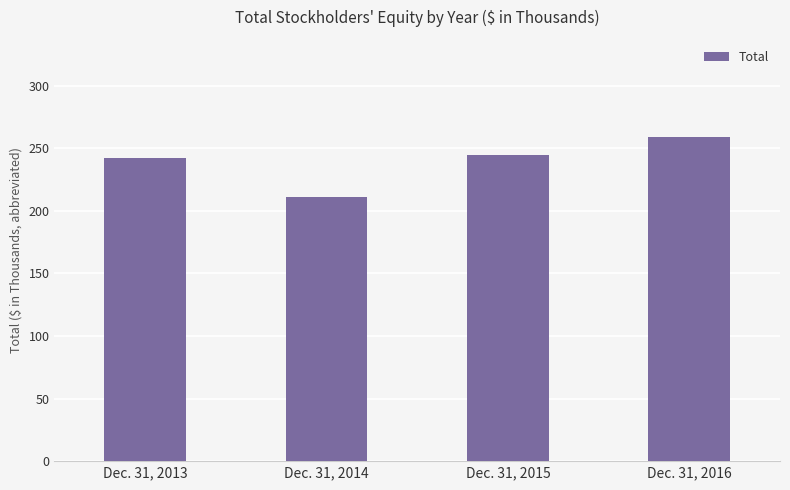

Does the chart contain any negative values?

No